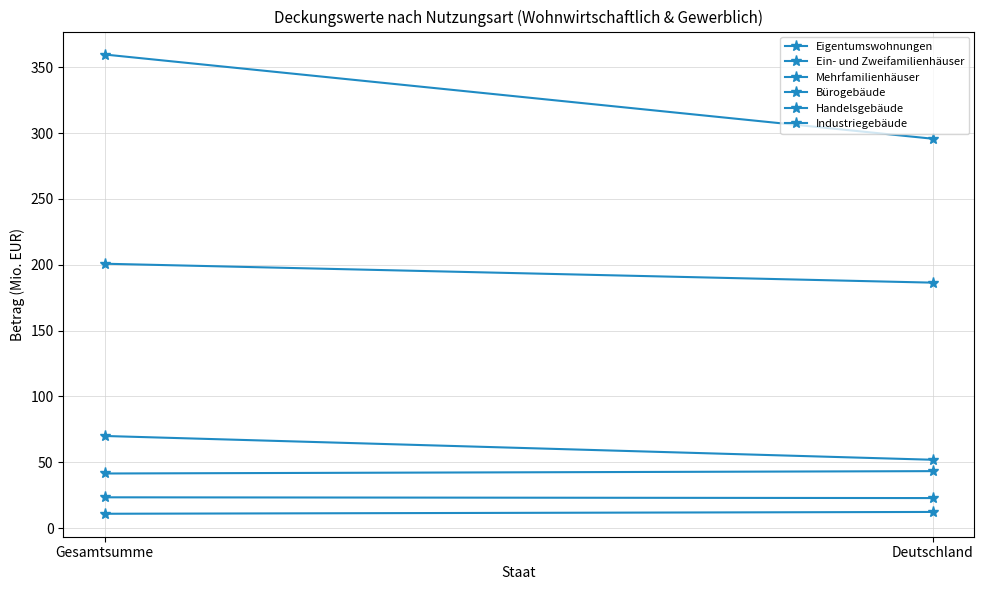

Between Gesamtsumme and Deutschland, which is larger?

Gesamtsumme